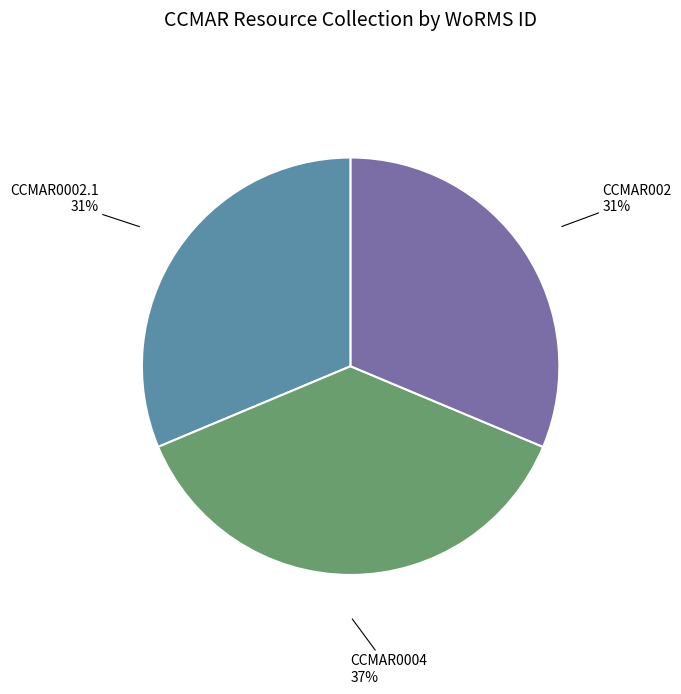

Do CCMAR0004 and CCMAR002 together represent more than half of the pie?

Yes